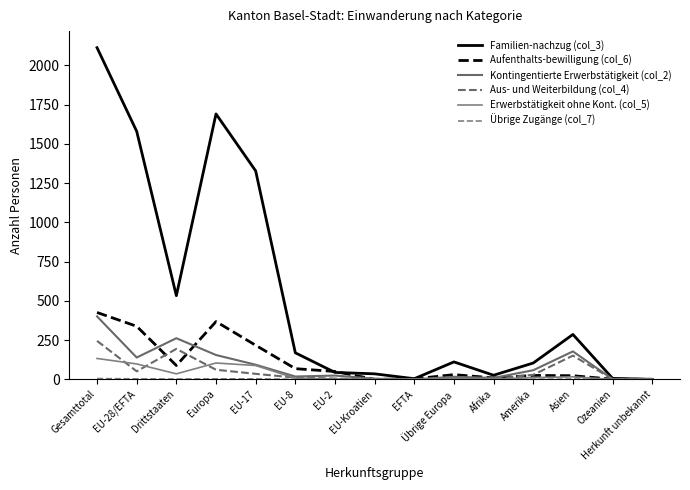

Is this an area chart (filled region under the line)?

No